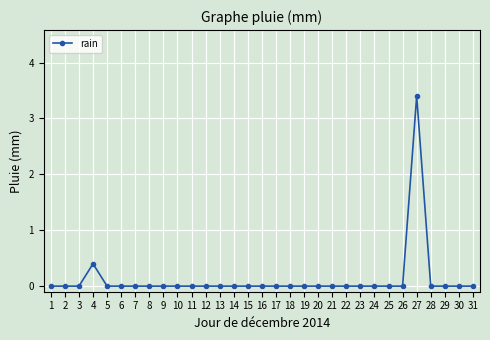

What is the approximate value at 27?

3.4